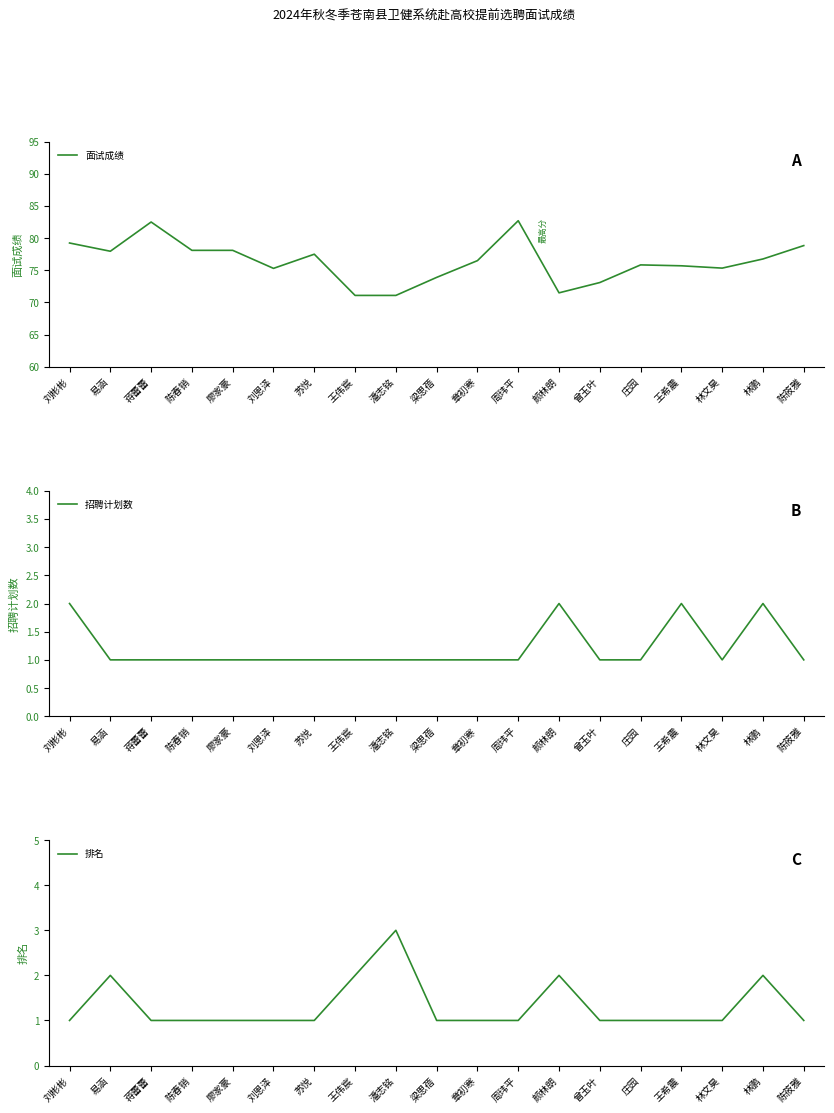

Reading left to right, list all the values displayed in this chart.

面试成绩: 刘彬彬=79.2	易涵=78.0	蒋蕾蕾=82.5	陈春销=78.1	廖家豪=78.1	刘恩泽=75.3	苏悦=77.5	王伟宸=71.1	潘志铭=71.1	梁思蓓=73.9	章初寒=76.5	周玮平=82.7	颜林朗=71.5	曾玉叶=73.1	庄园=75.8	王希震=75.7	林文昊=75.3	林鹏=76.8	陈筱雅=78.8
招聘计划数: 刘彬彬=2.0	易涵=1.0	蒋蕾蕾=1.0	陈春销=1.0	廖家豪=1.0	刘恩泽=1.0	苏悦=1.0	王伟宸=1.0	潘志铭=1.0	梁思蓓=1.0	章初寒=1.0	周玮平=1.0	颜林朗=2.0	曾玉叶=1.0	庄园=1.0	王希震=2.0	林文昊=1.0	林鹏=2.0	陈筱雅=1.0
排名: 刘彬彬=1.0	易涵=2.0	蒋蕾蕾=1.0	陈春销=1.0	廖家豪=1.0	刘恩泽=1.0	苏悦=1.0	王伟宸=2.0	潘志铭=3.0	梁思蓓=1.0	章初寒=1.0	周玮平=1.0	颜林朗=2.0	曾玉叶=1.0	庄园=1.0	王希震=1.0	林文昊=1.0	林鹏=2.0	陈筱雅=1.0